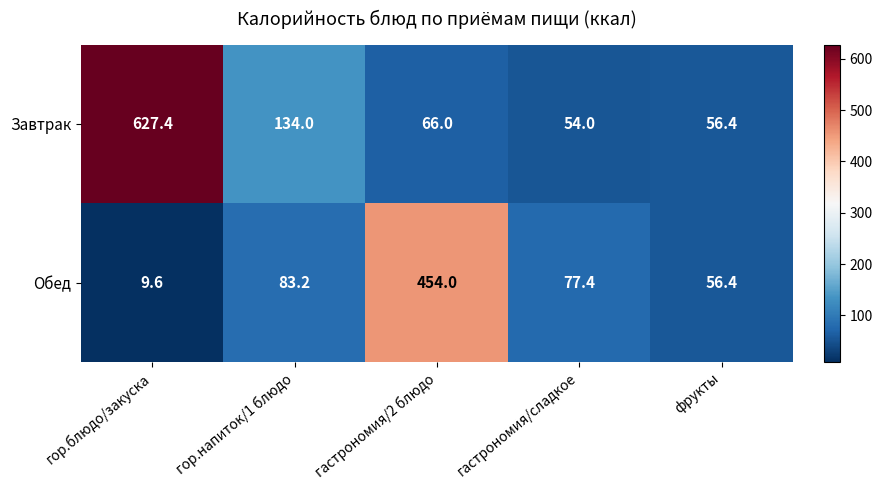

The Завтрак series shows 238.2 at гор.напиток/1 блюдо. True or false?

False